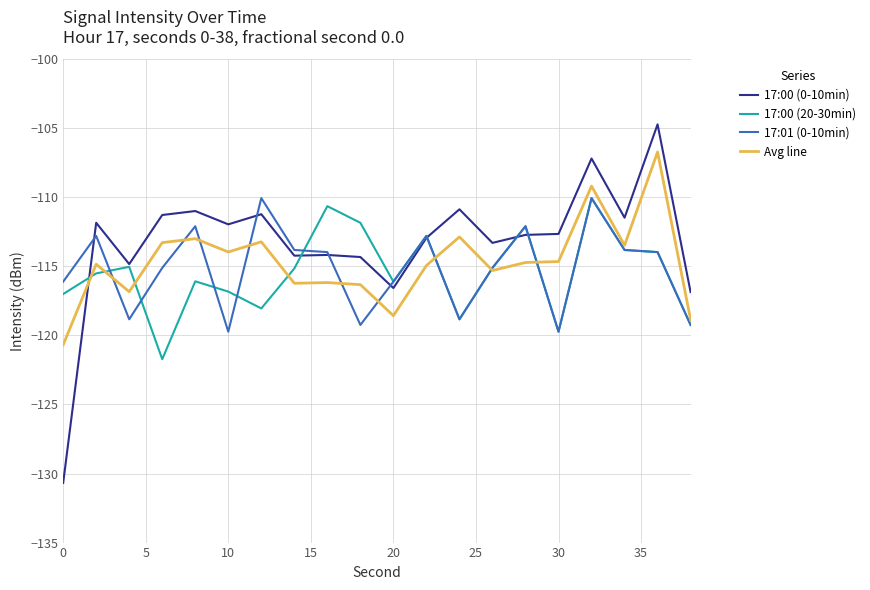

What is the lowest value of the 17:00 (20-30min) series?

-121.7